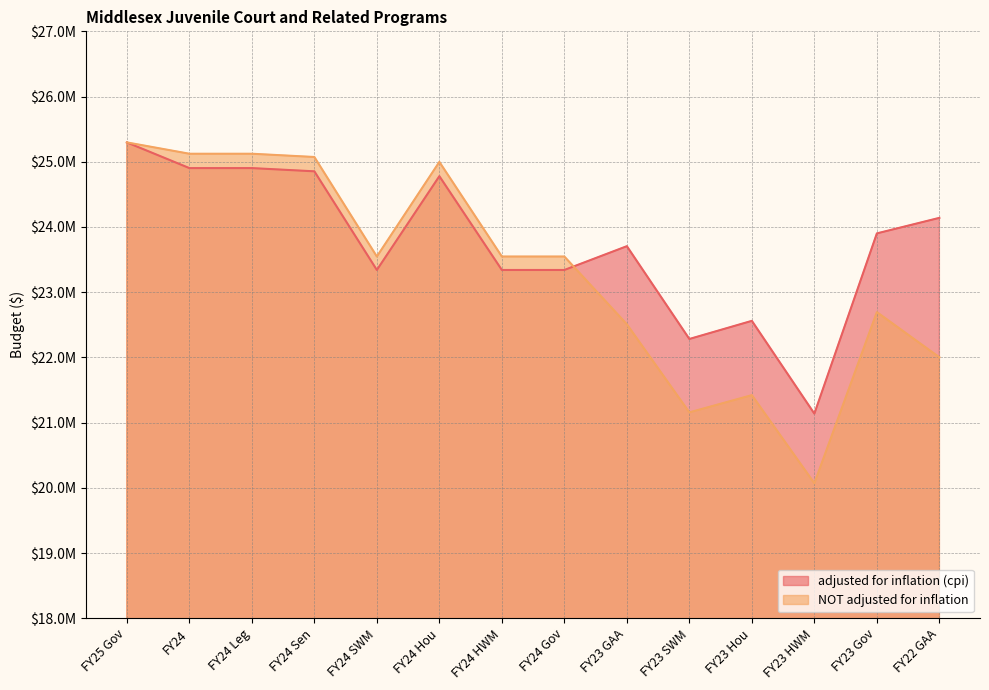

What is the highest value of the adjusted for inflation (cpi) series?

25296828